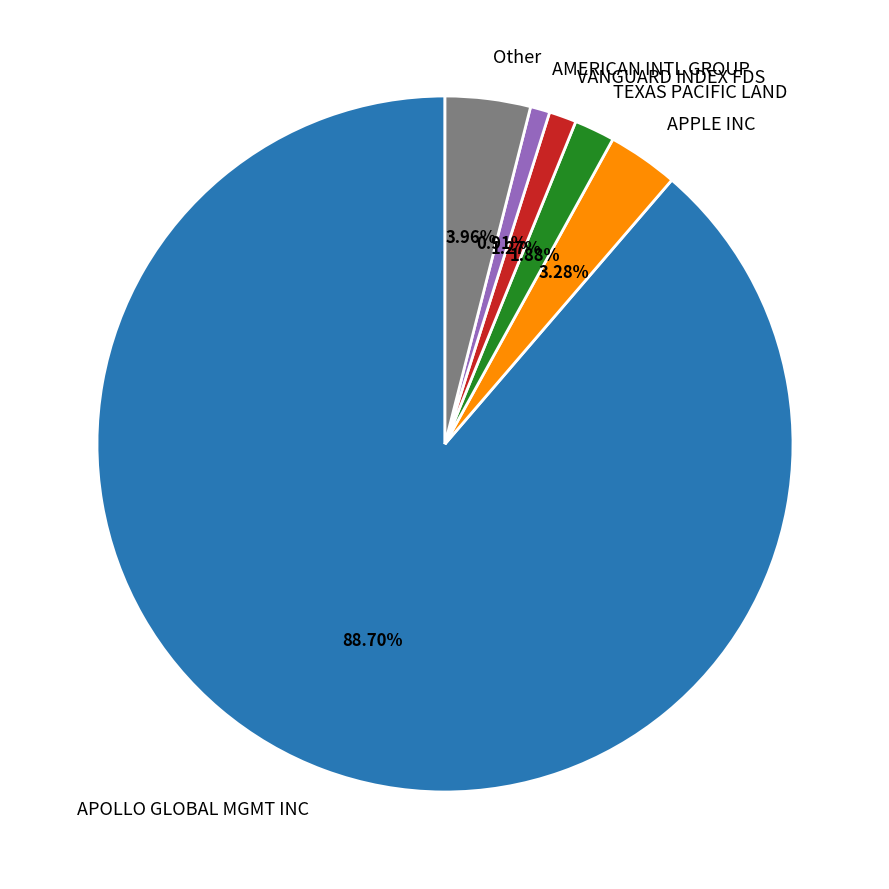

Which category accounts for the majority?

APOLLO GLOBAL MGMT INC